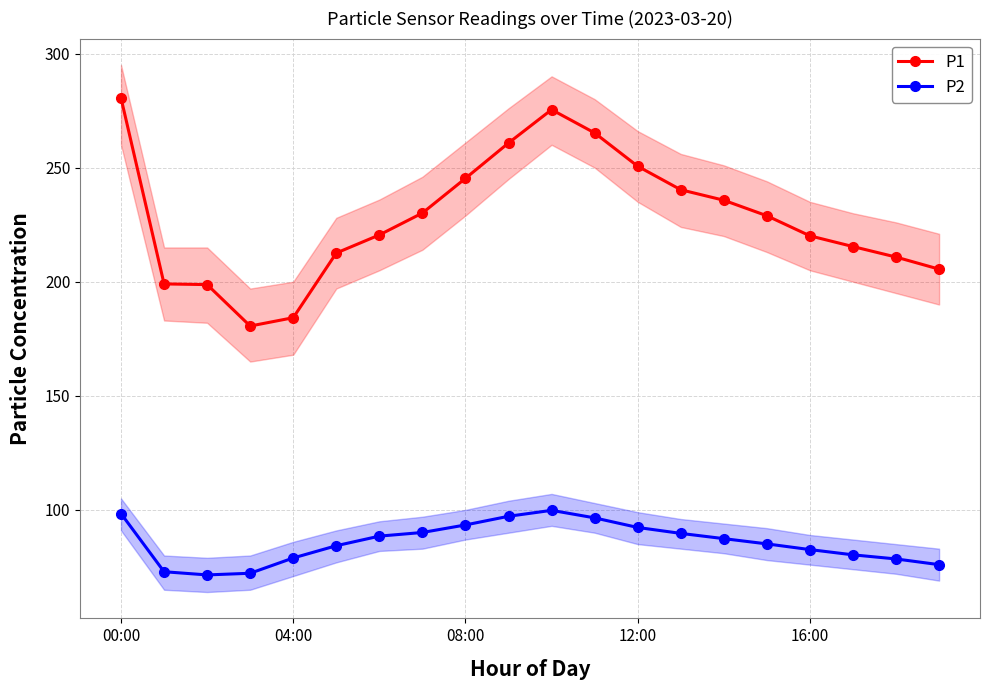

At which category does P2 reach its first local peak?

10